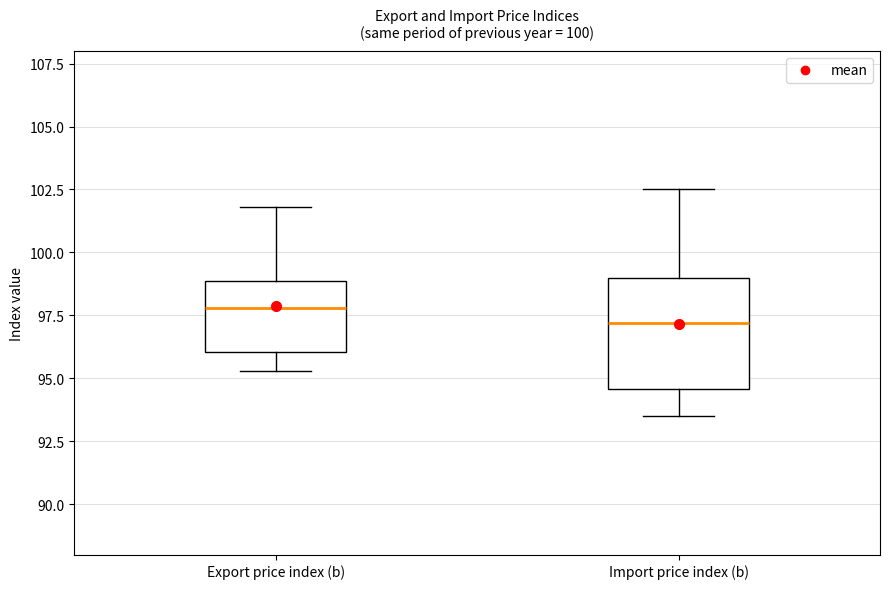

Which box's median line is the highest?

Export price index (b)